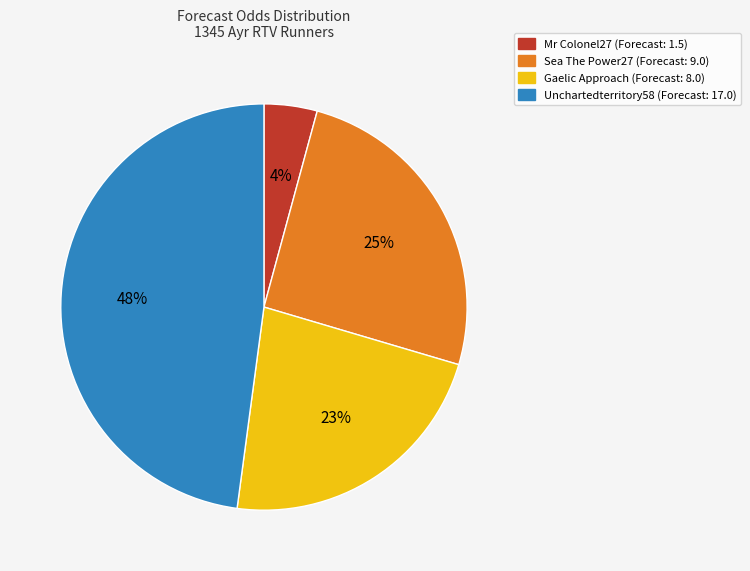

Rank the categories by value from lowest to highest.

Mr Colonel27, Gaelic Approach, Sea The Power27, Unchartedterritory58